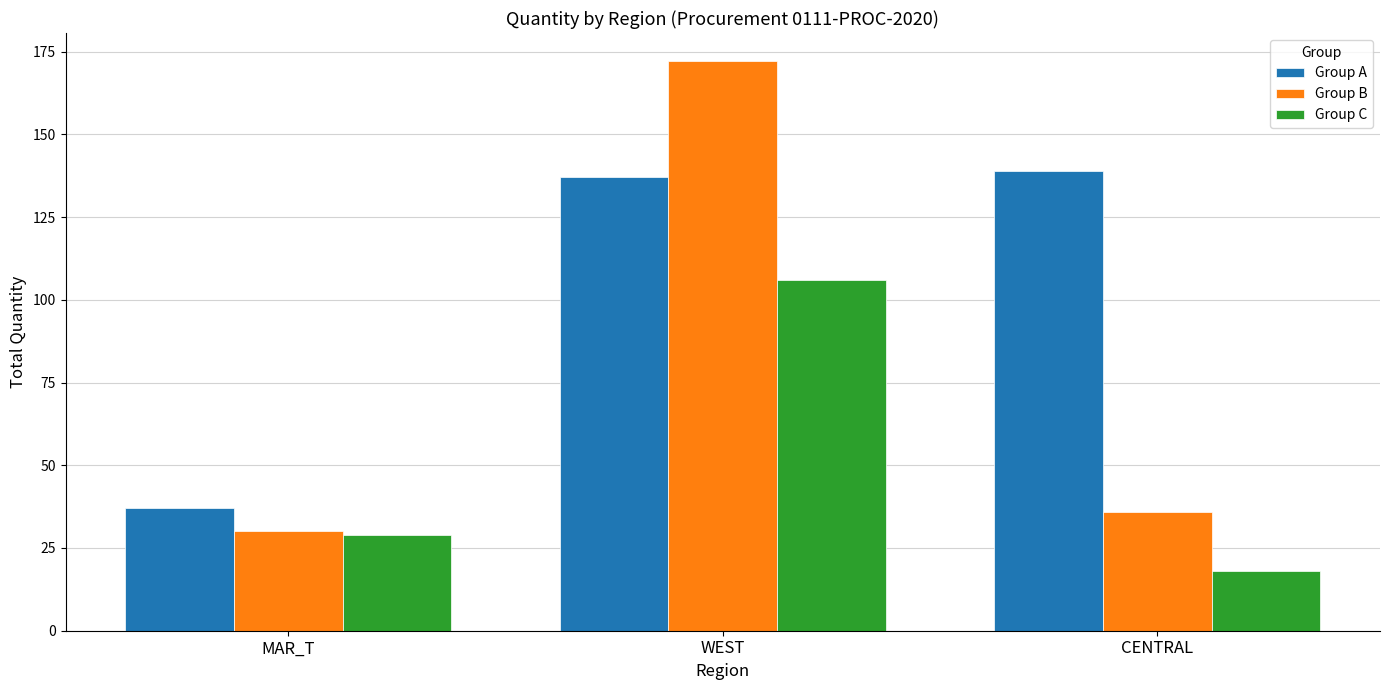

What is the label of the 2nd bar from the right?

WEST